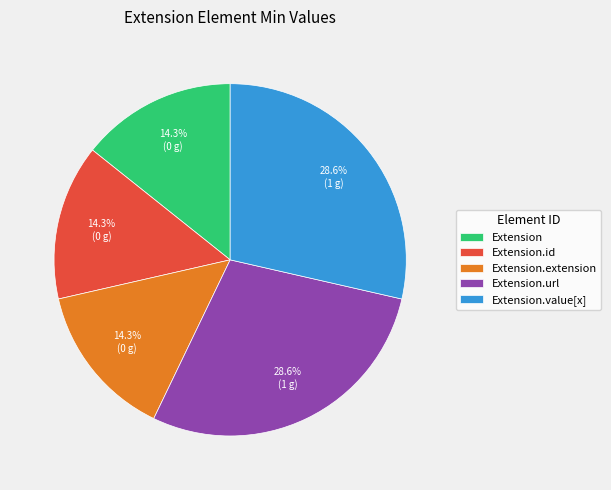

How many slices are in this pie chart?

5